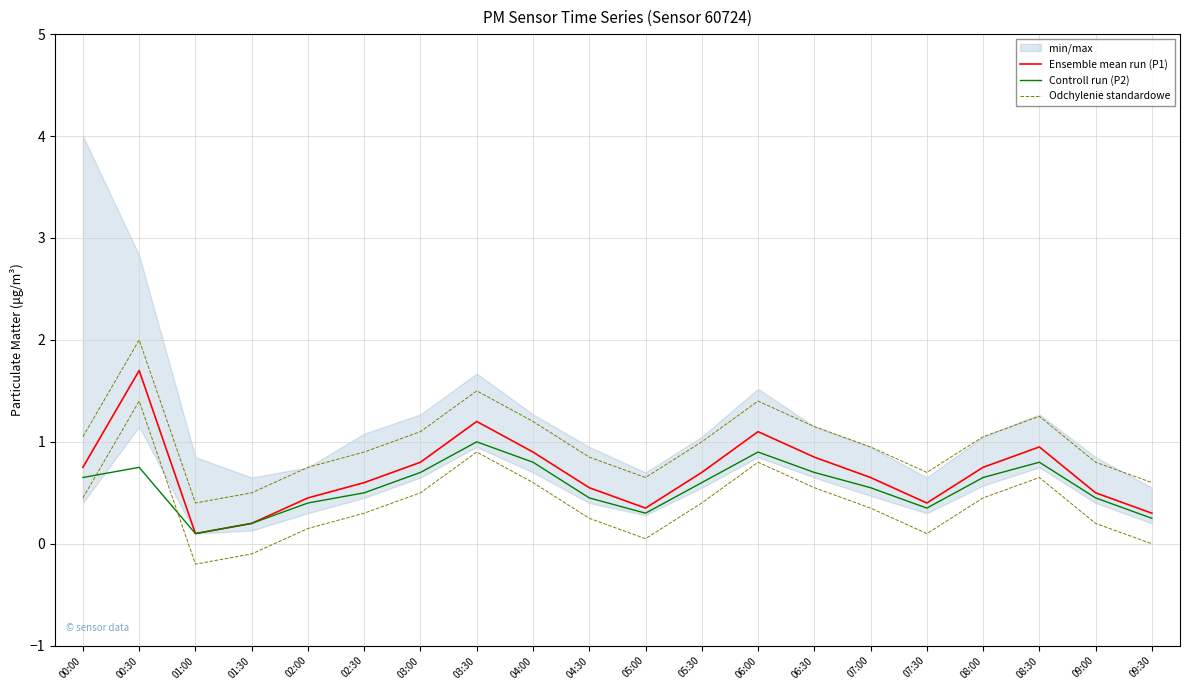

List the series in order of their peak value, lowest first.

Controll run (P2), Ensemble mean run (P1), Odchylenie standardowe